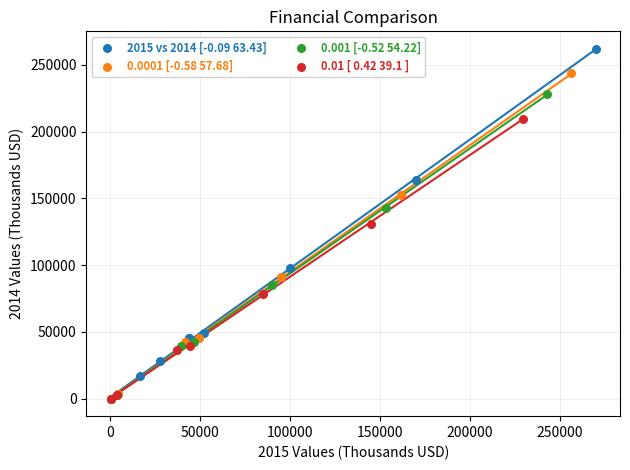

Which series contains the highest Y value?

2015 vs 2014 [-0.09 63.43]